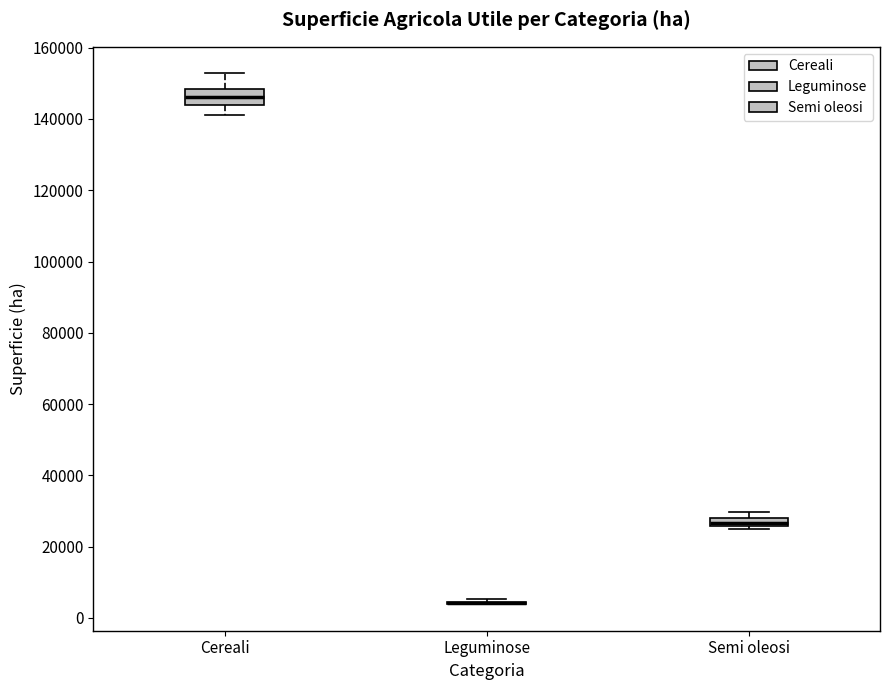

Which box is the tallest, from its lower edge to its upper edge?

Cereali